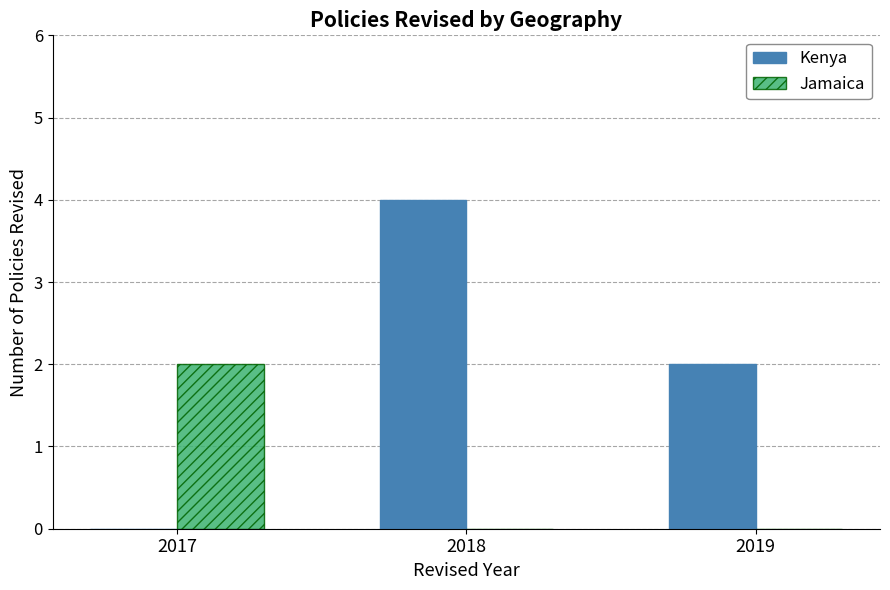

Reading left to right, what are all the values shown in this chart?

Kenya: 2017=0	2018=4	2019=2
Jamaica: 2017=2	2018=0	2019=0